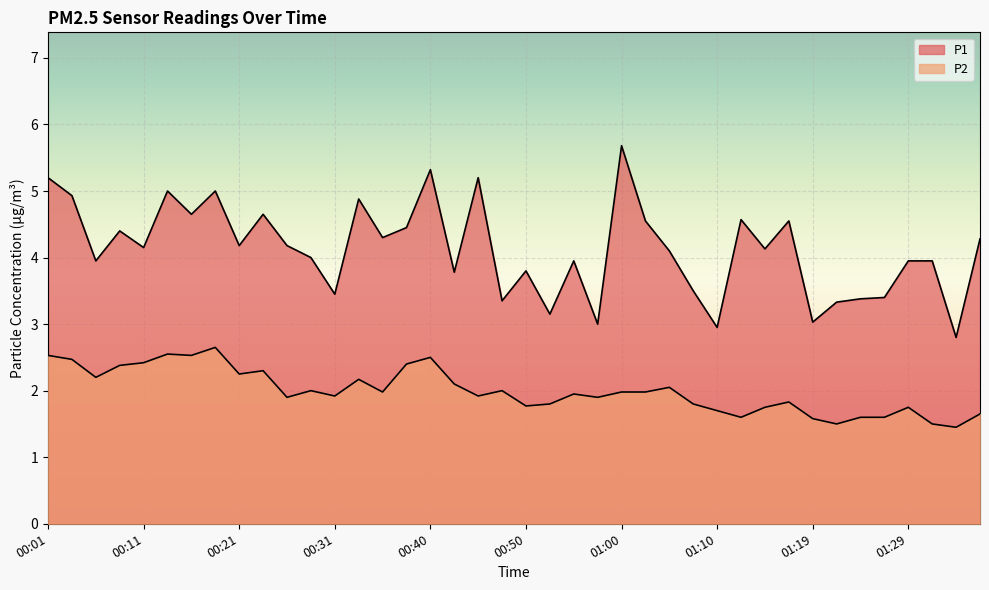

What is the difference between the P1 values at 00:01 and 00:36?

0.9